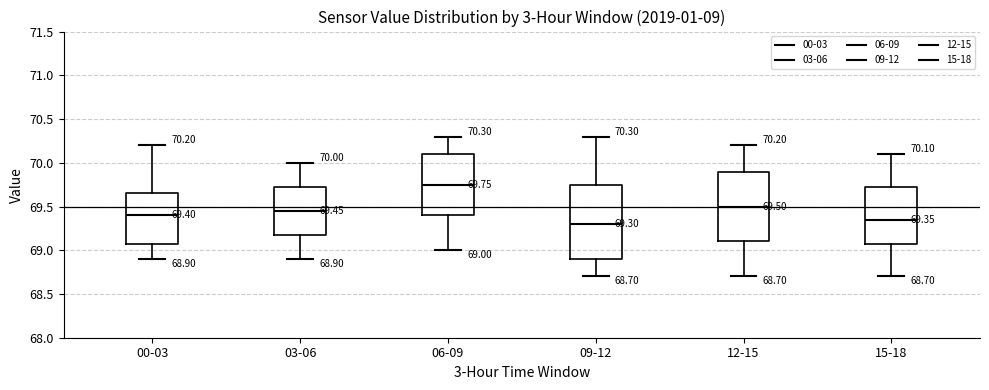

Which box's median line is the highest?

06-09